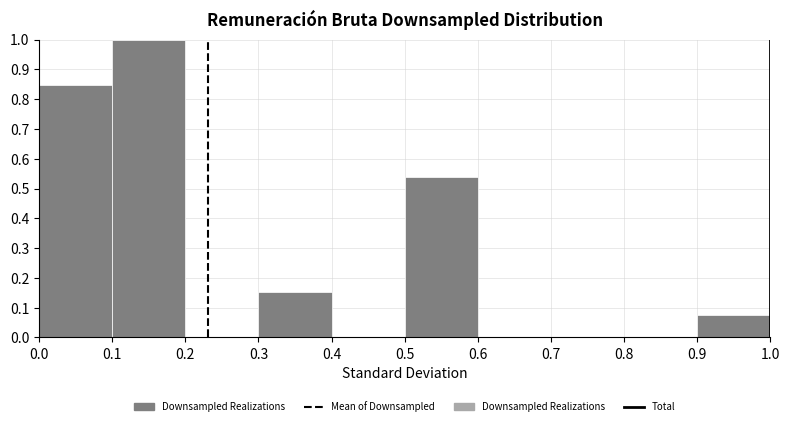

How tall is the bar that spans 0.5 to 0.6 on the x-axis? The values are not printed on the chart, so give them approximately, as read against the axis.

0.54